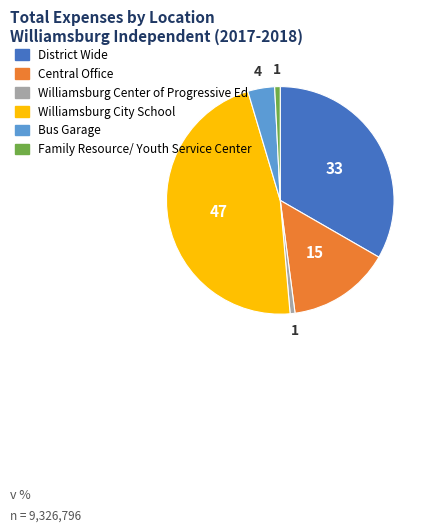

Between Bus Garage and Williamsburg Center of Progressive Ed, which is larger?

Bus Garage